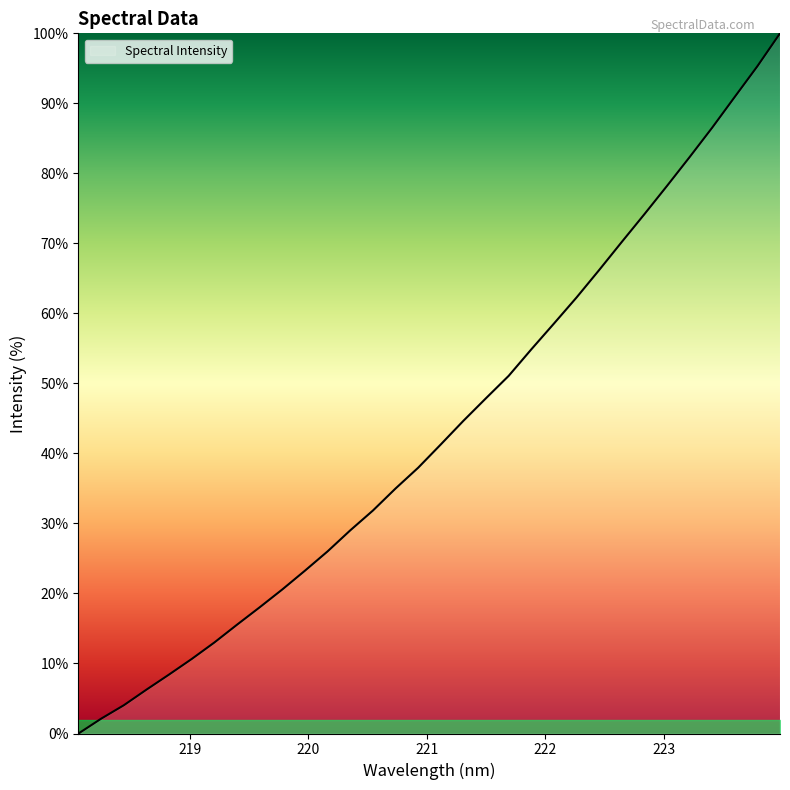

How many positive values are there?

31